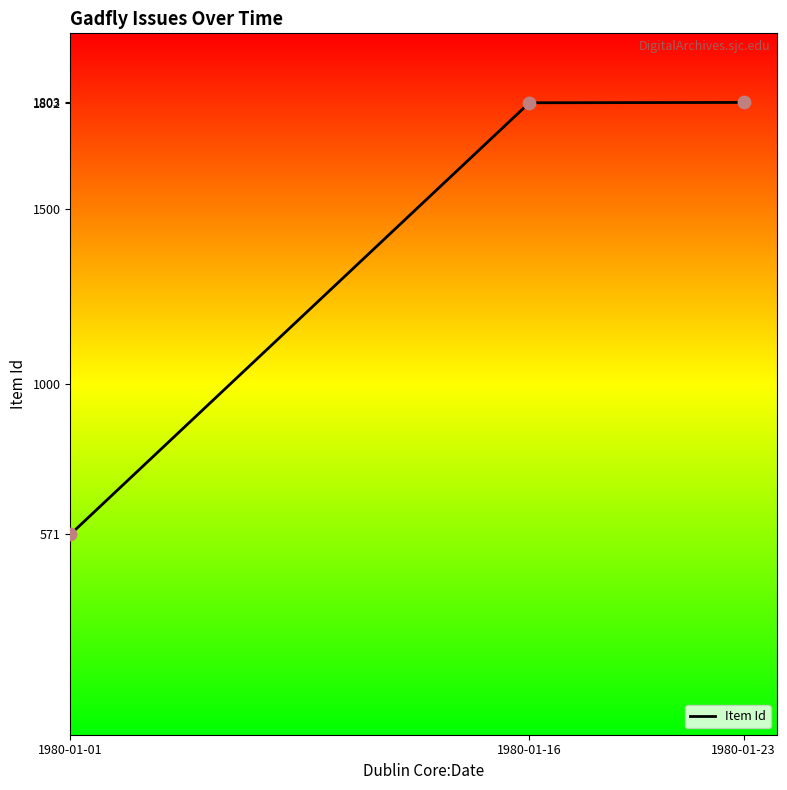

What is the ratio of the value at 1980-01-23 to the value at 1980-01-16?

1.0